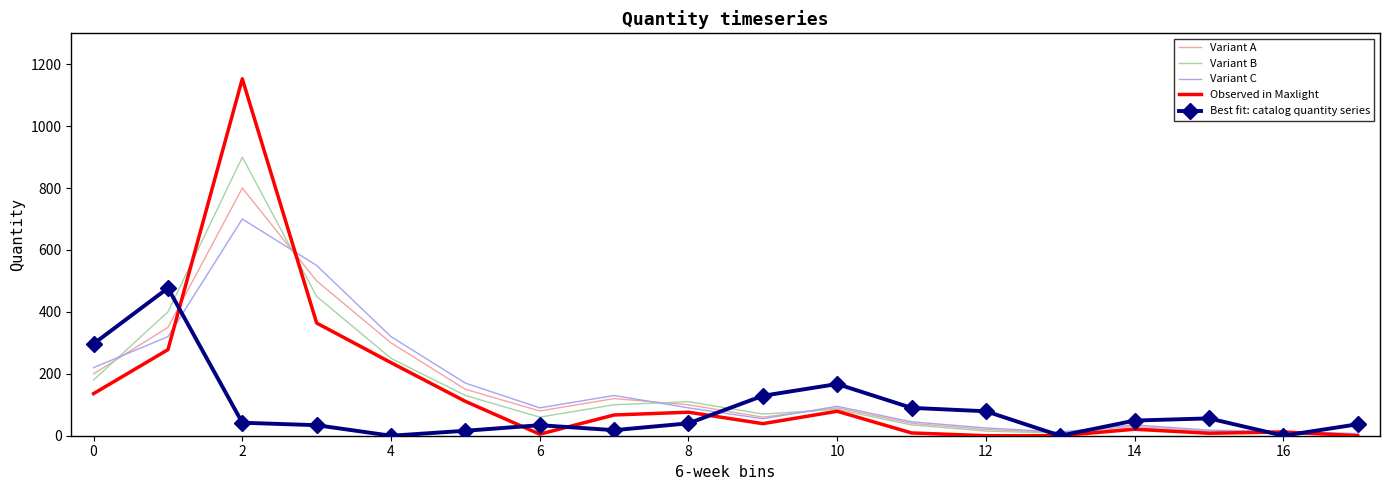

What is the highest value of the Variant C series?

700